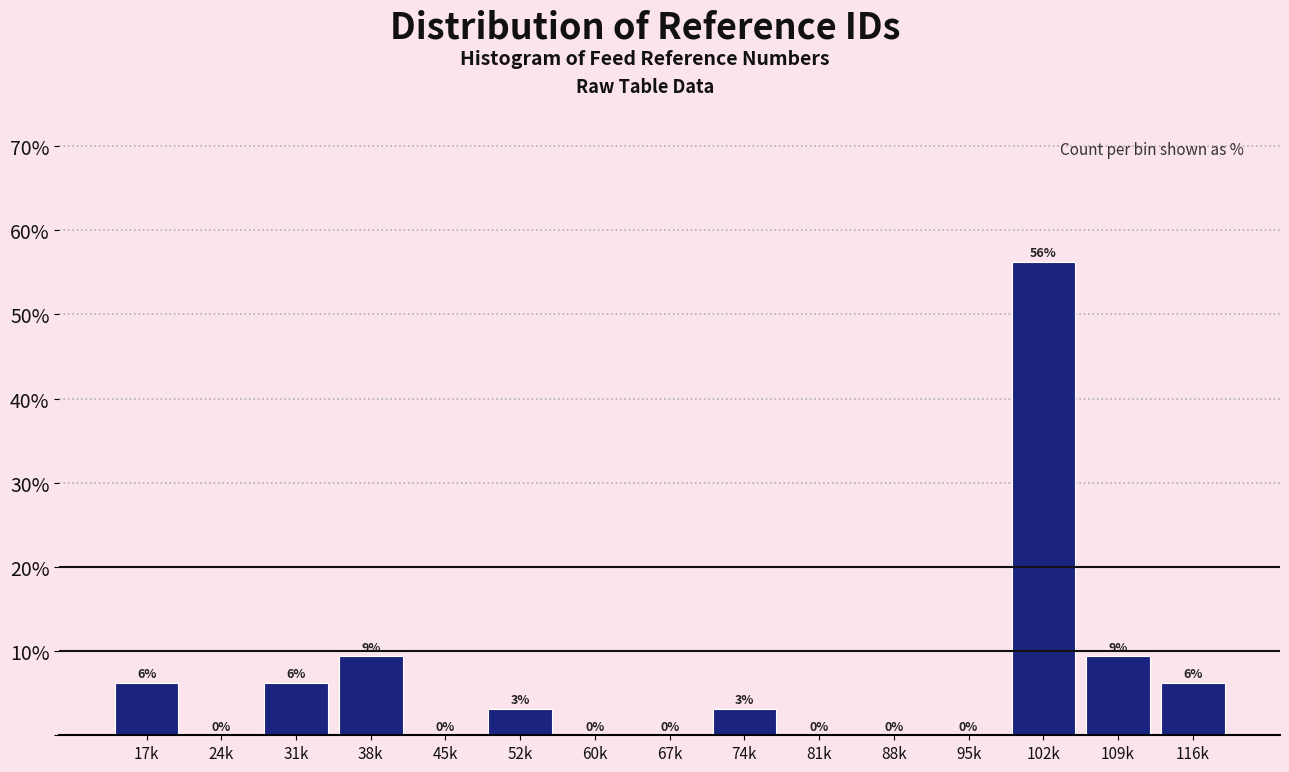

Which has a higher value, 60k or 74k?

74k